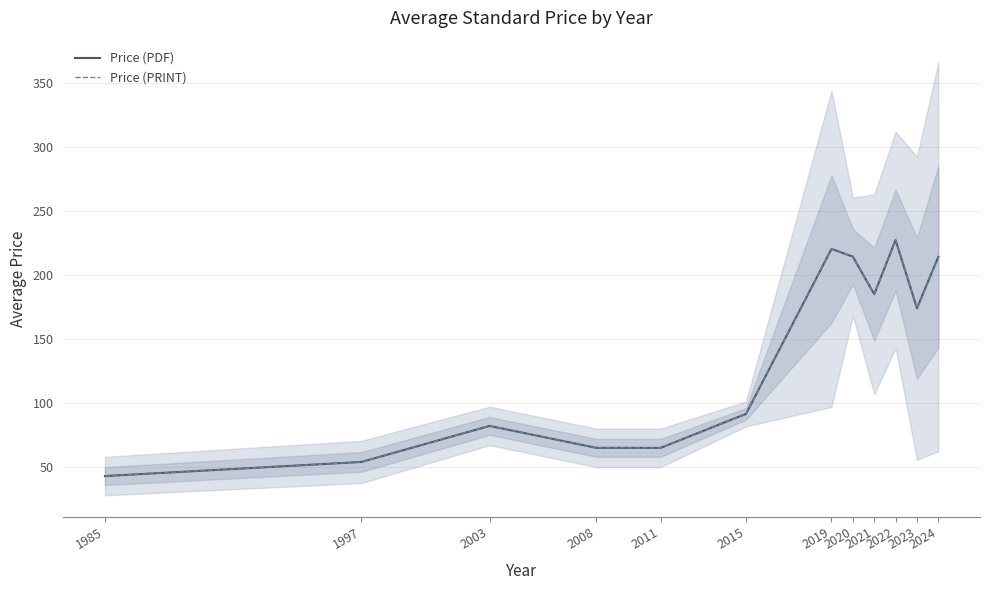

How many data points in Price (PRINT) are less than 174?

6